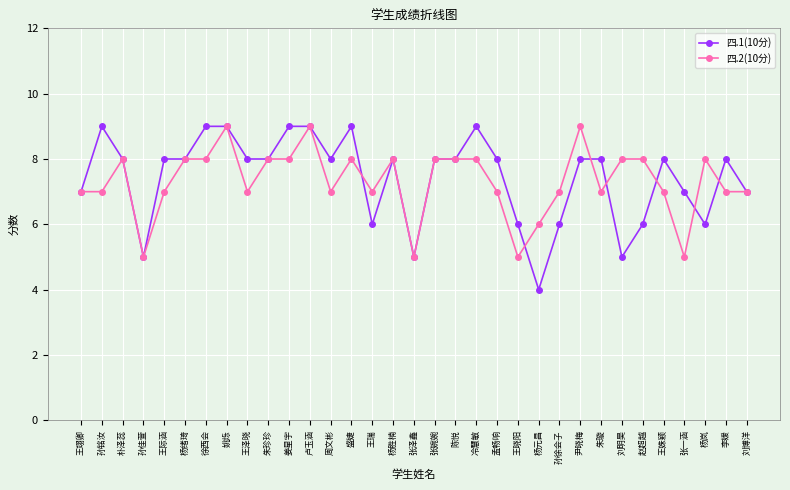

What is the label of the 32nd point from the left?

李媛